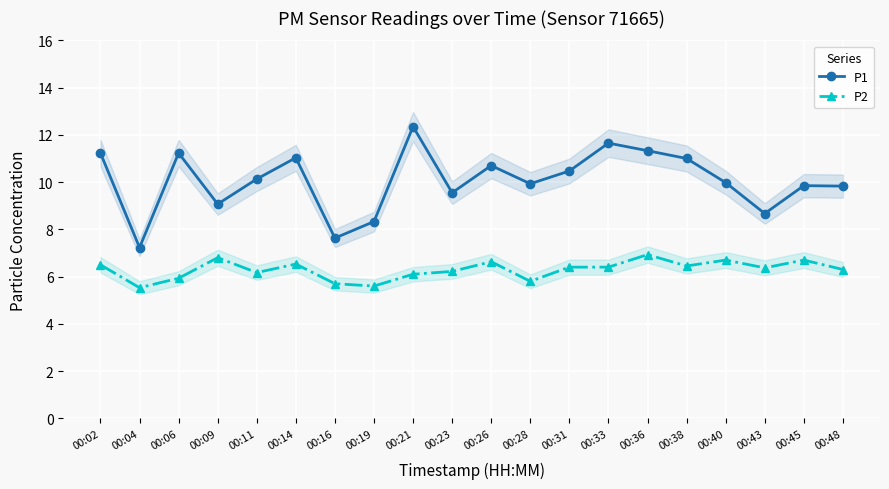

Reading left to right, extract all data points from this chart.

P1: 00:02=11.2	00:04=7.2	00:06=11.2	00:09=9.1	00:11=10.1	00:14=11.0	00:16=7.6	00:19=8.3	00:21=12.3	00:23=9.6	00:26=10.7	00:28=9.9	00:31=10.5	00:33=11.7	00:36=11.3	00:38=11.0	00:40=10.0	00:43=8.7	00:45=9.8	00:48=9.8
P2: 00:02=6.5	00:04=5.5	00:06=5.9	00:09=6.8	00:11=6.2	00:14=6.5	00:16=5.7	00:19=5.6	00:21=6.1	00:23=6.2	00:26=6.6	00:28=5.8	00:31=6.4	00:33=6.4	00:36=6.9	00:38=6.5	00:40=6.7	00:43=6.4	00:45=6.7	00:48=6.3